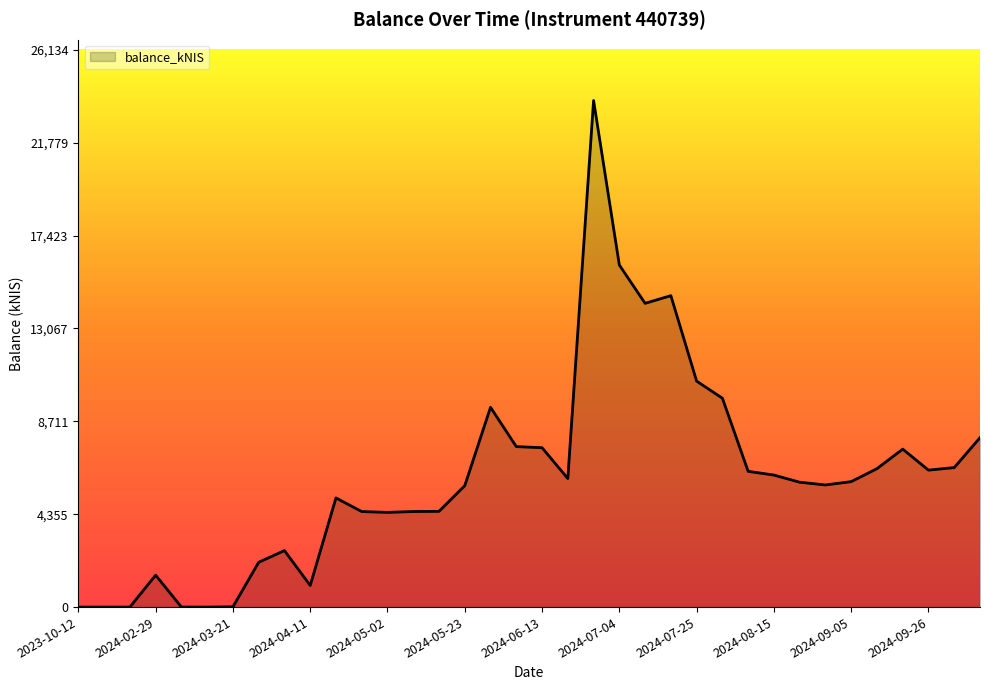

Is this an area chart (filled region under the line)?

Yes